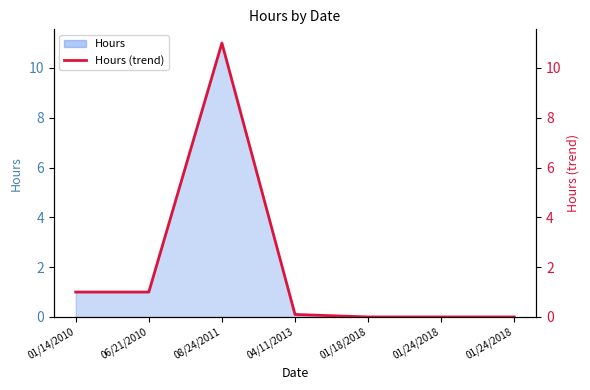

Does the chart have visible grid lines?

No